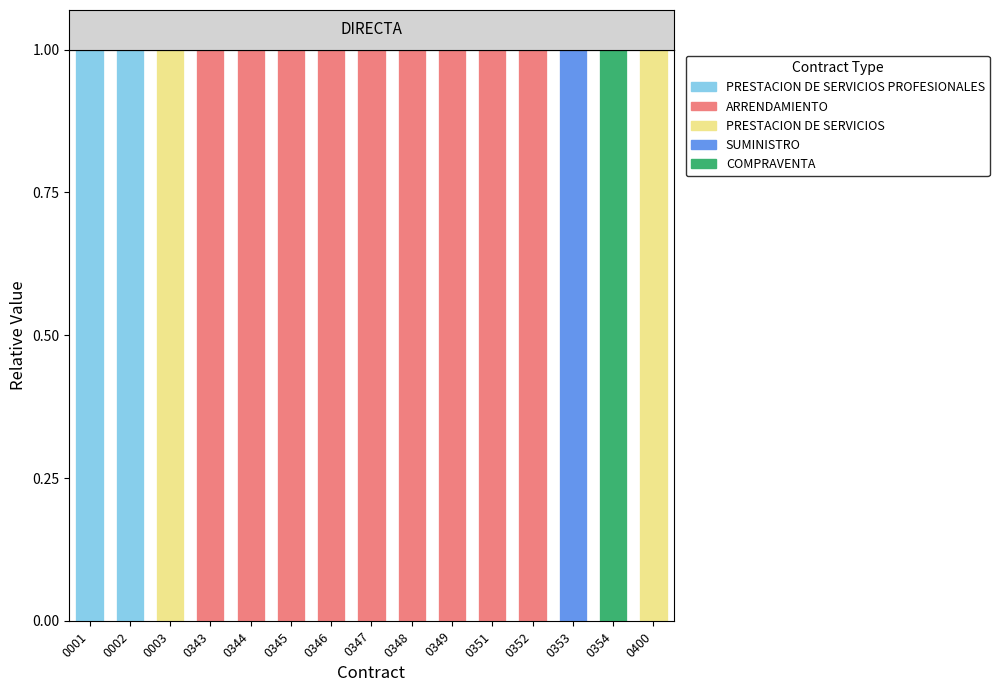

The PRESTACION DE SERVICIOS series shows 1 at 0003. True or false?

True